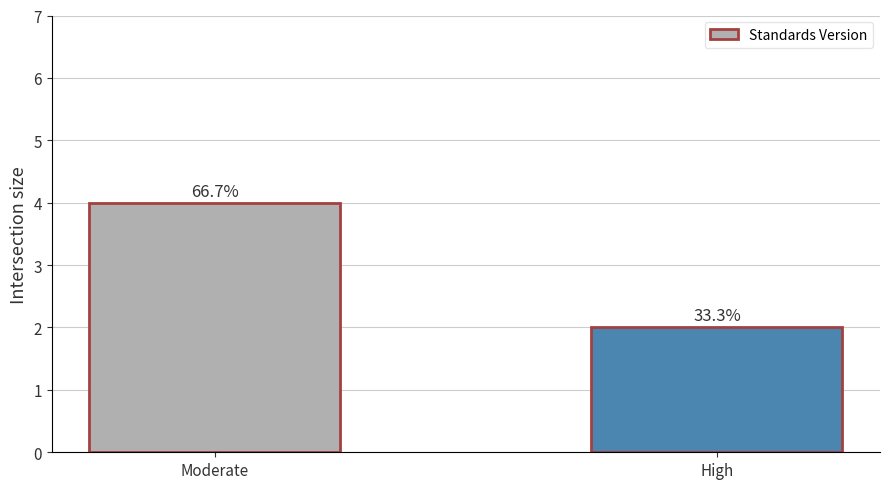

Which label corresponds to the largest value in the chart?

Moderate